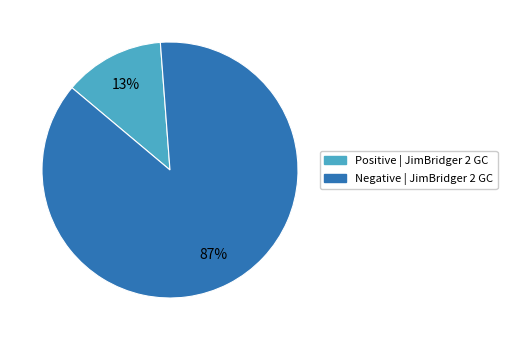

Is there a majority slice in this chart?

Yes